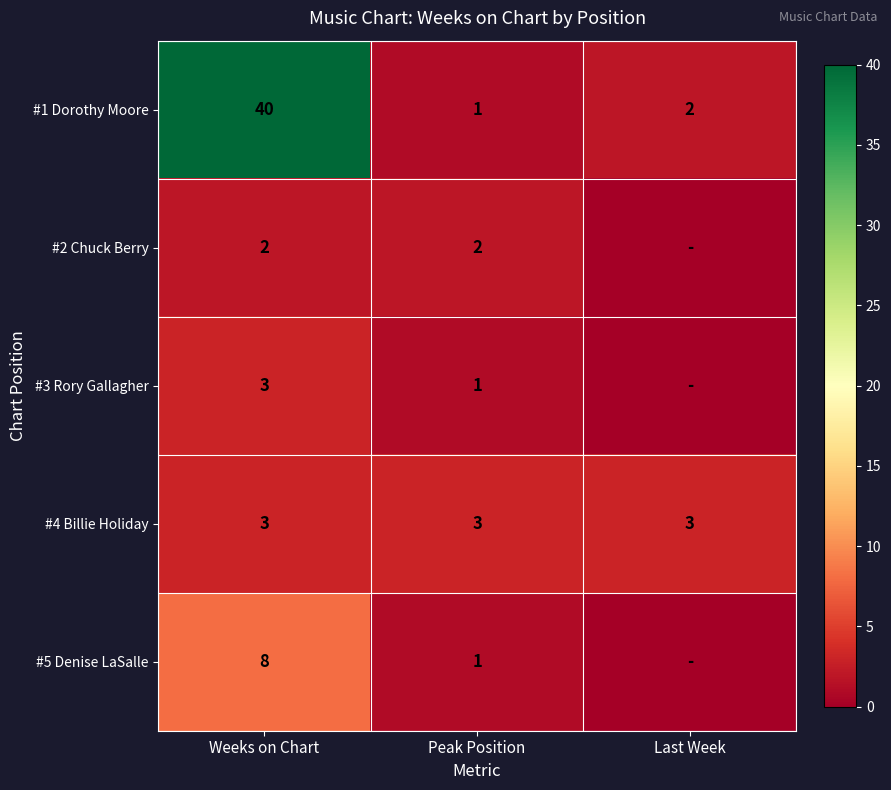

List the labels in order of #1 Dorothy Moore value, smallest first.

Peak Position, Last Week, Weeks on Chart